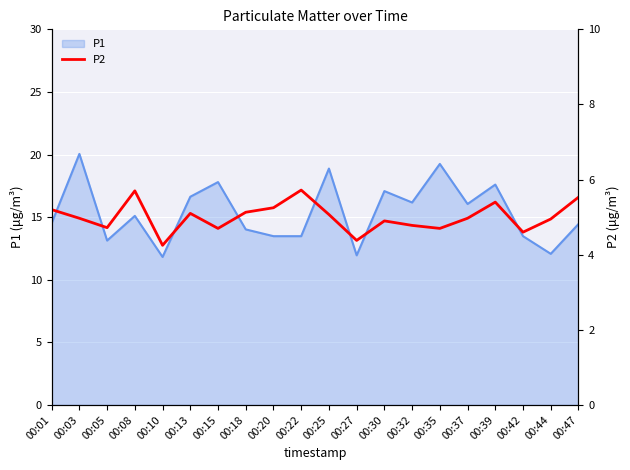

Is it true that P1 equals 13.5 at 00:20?

True